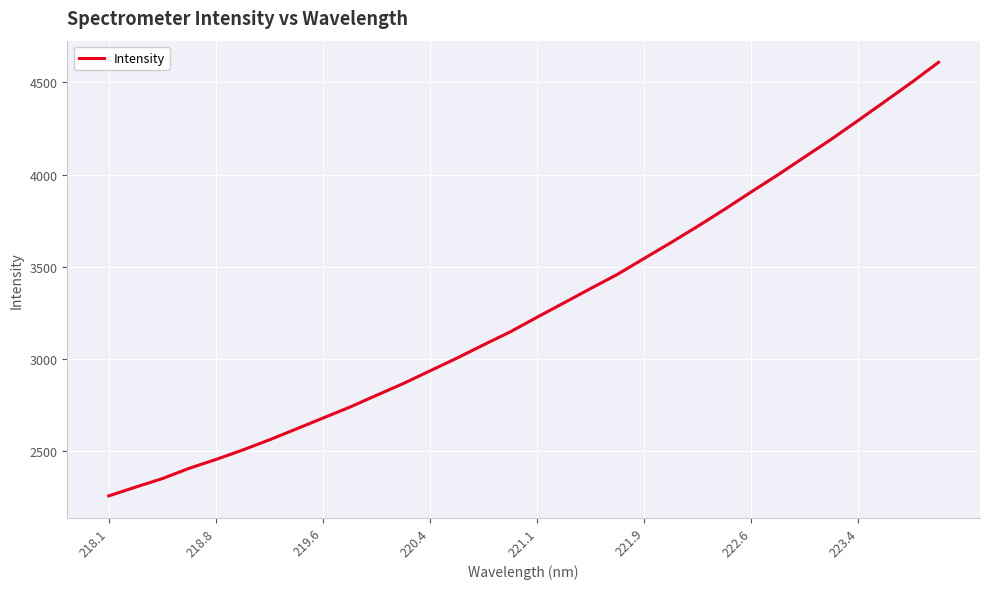

How many series are shown in this chart?

1